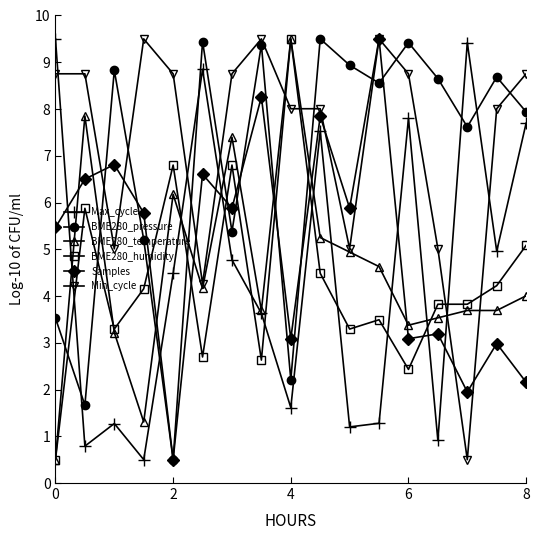

What is the greatest value displayed?

9.5